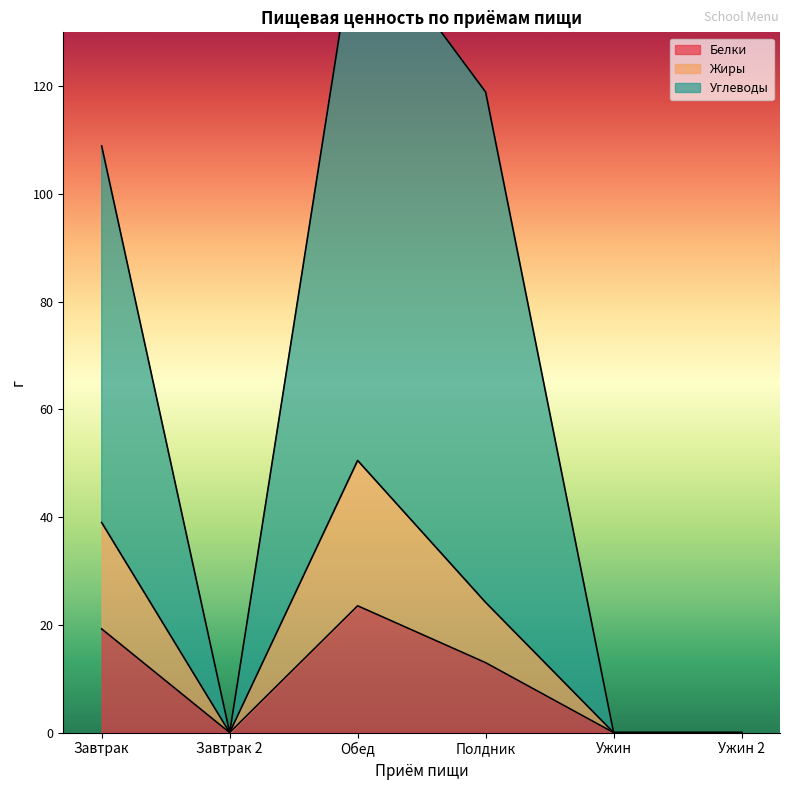

The Белки series shows 13.0 at Полдник. True or false?

True